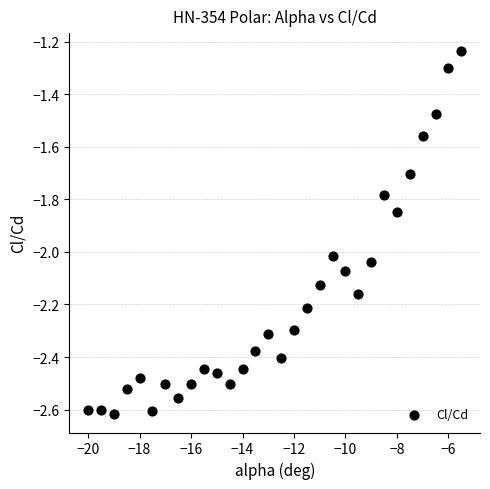

What is the range of X values (max minus min)?

14.5